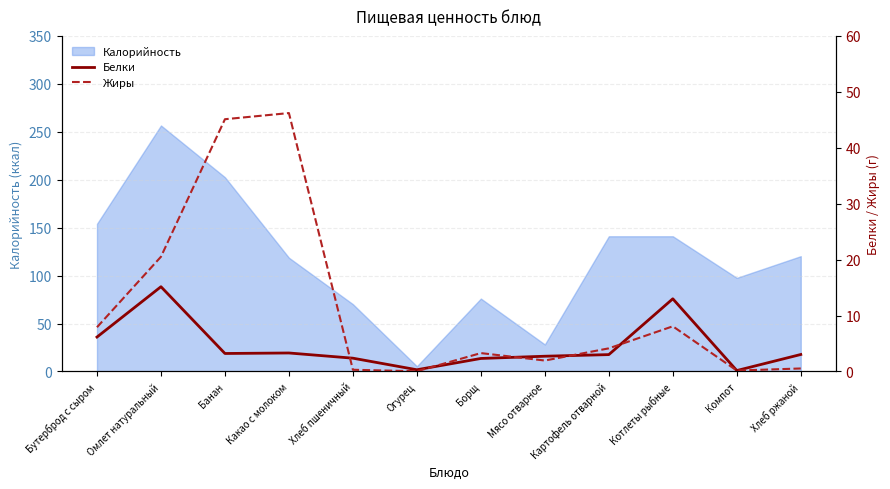

At which label does Белки first exceed 3?

Бутерброд с сыром